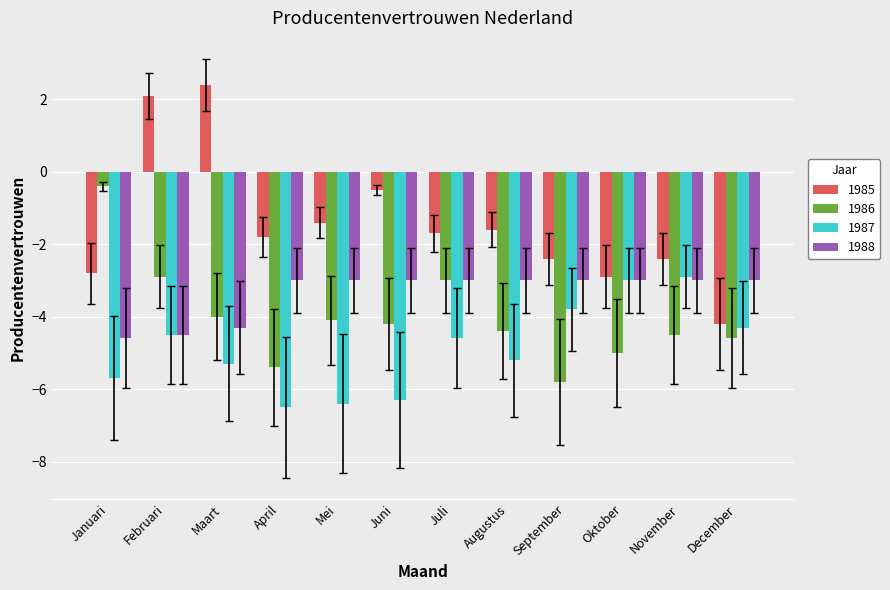

What are all the series names shown in the legend?

1985, 1986, 1987, 1988